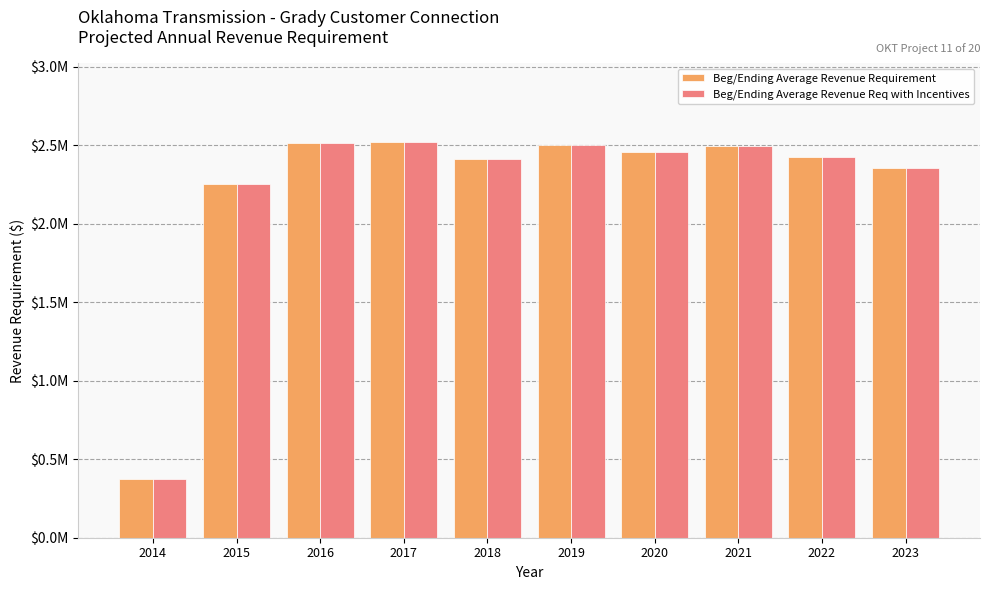

Are the bars horizontal?

No